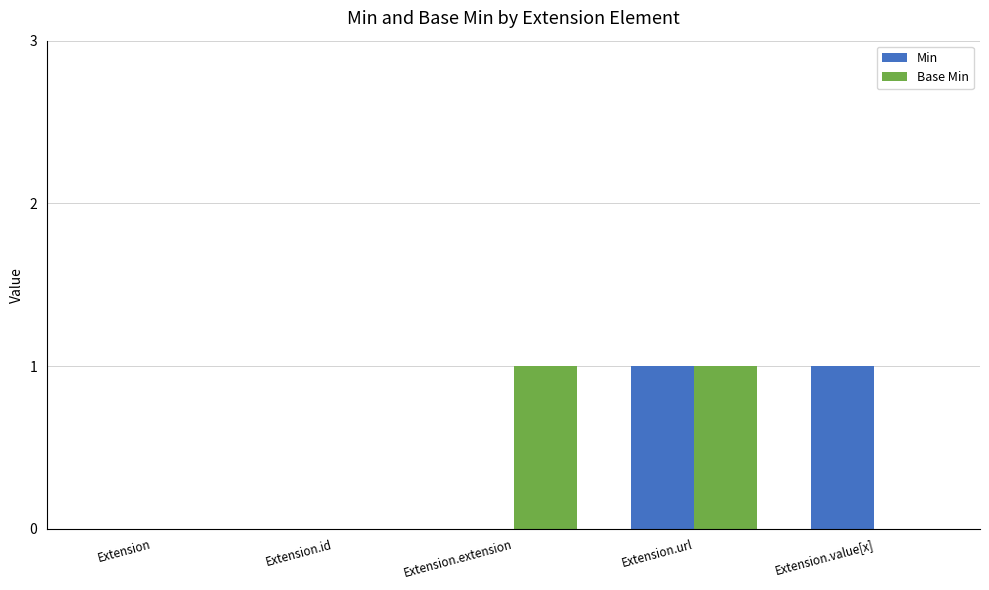

Is the value of Base Min at Extension.url greater than the value of Min at Extension.id?

Yes